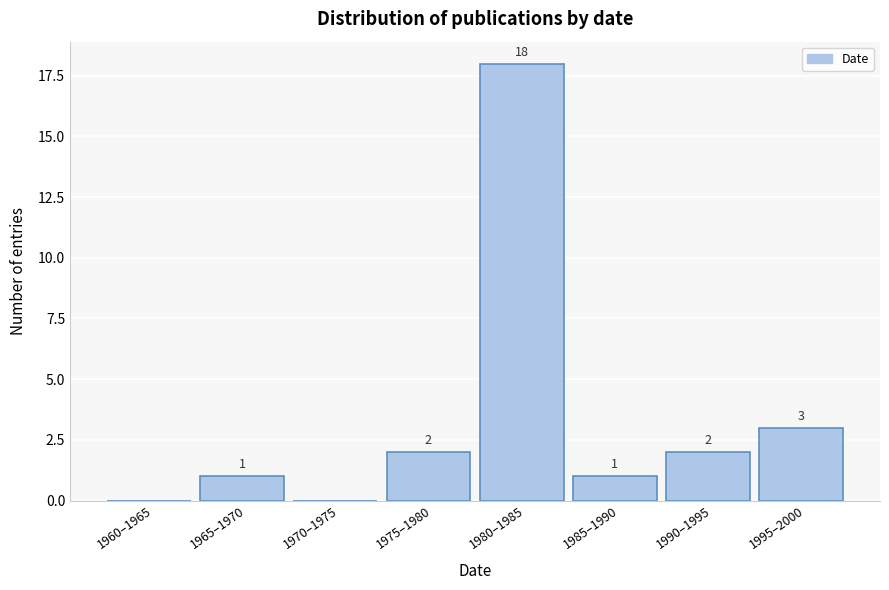

Reading right to left, list all the values displayed in this chart.

1995–2000=3	1990–1995=2	1985–1990=1	1980–1985=18	1975–1980=2	1970–1975=0	1965–1970=1	1960–1965=0